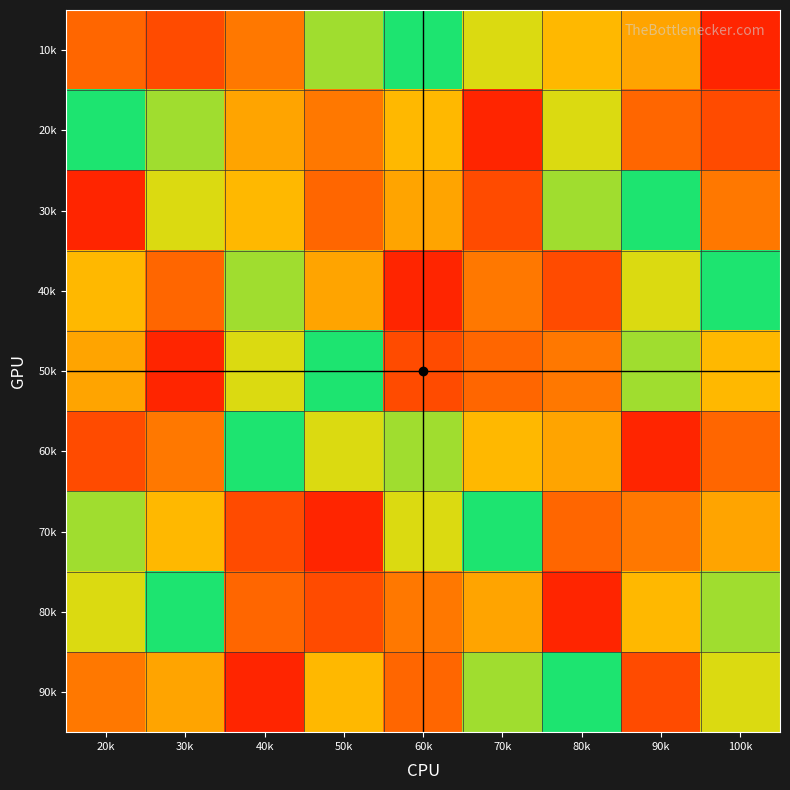

Which has a higher value, 20k or 50k?

20k